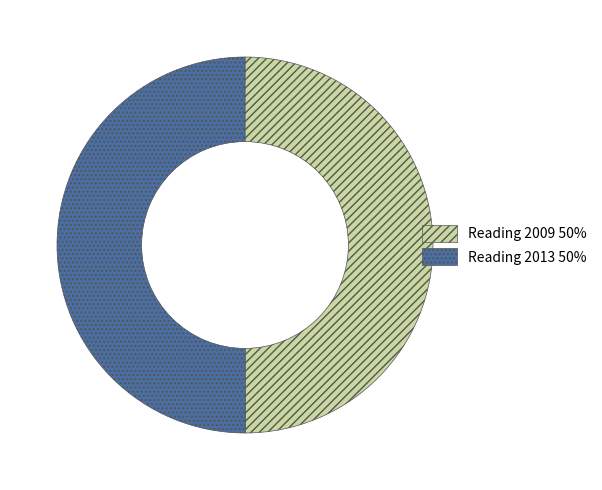

Count the number of slices in the pie.

2